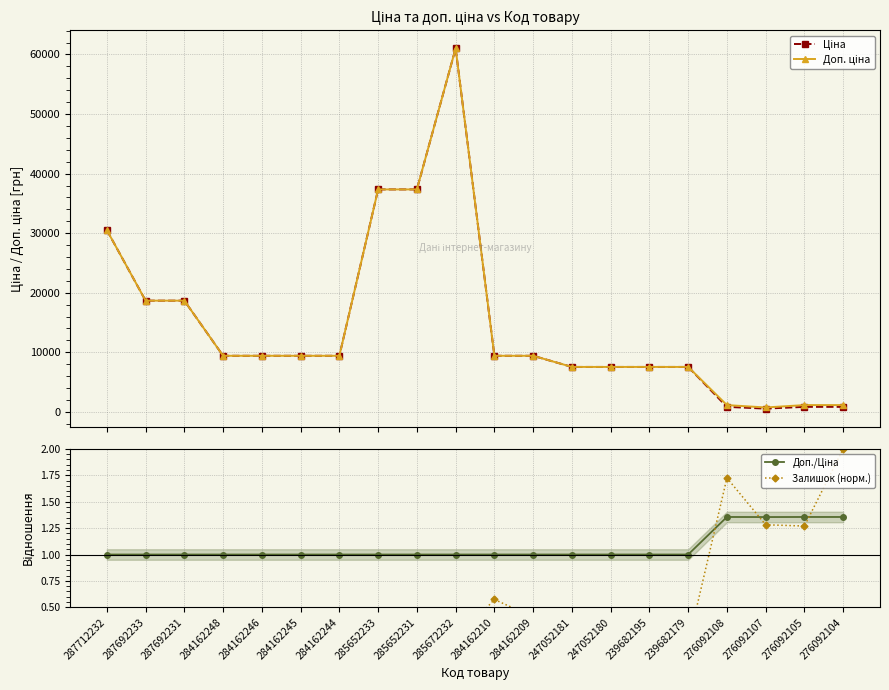

The Залишок (норм.) series shows 0.2 at 285652233. True or false?

False